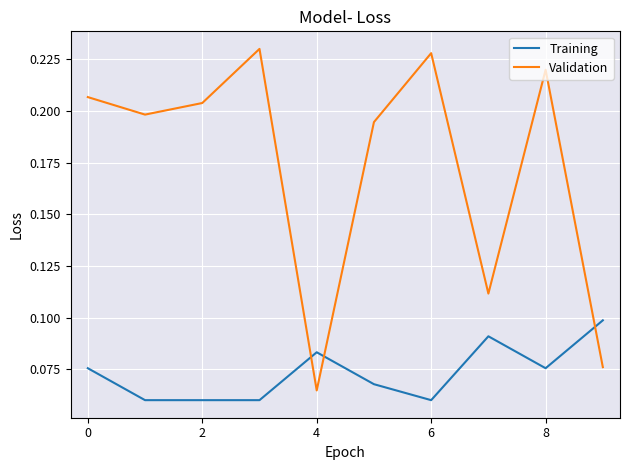

Which series has the largest total across all categories?

Validation